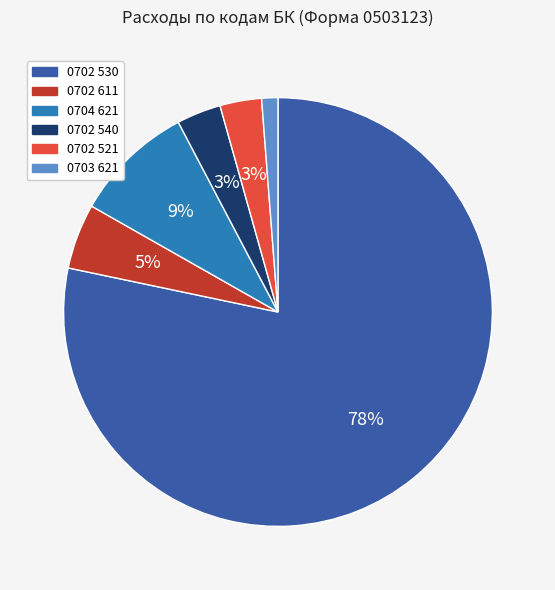

To the nearest percent, what is the combined percentage of 0702 611 and 0702 521?

8%